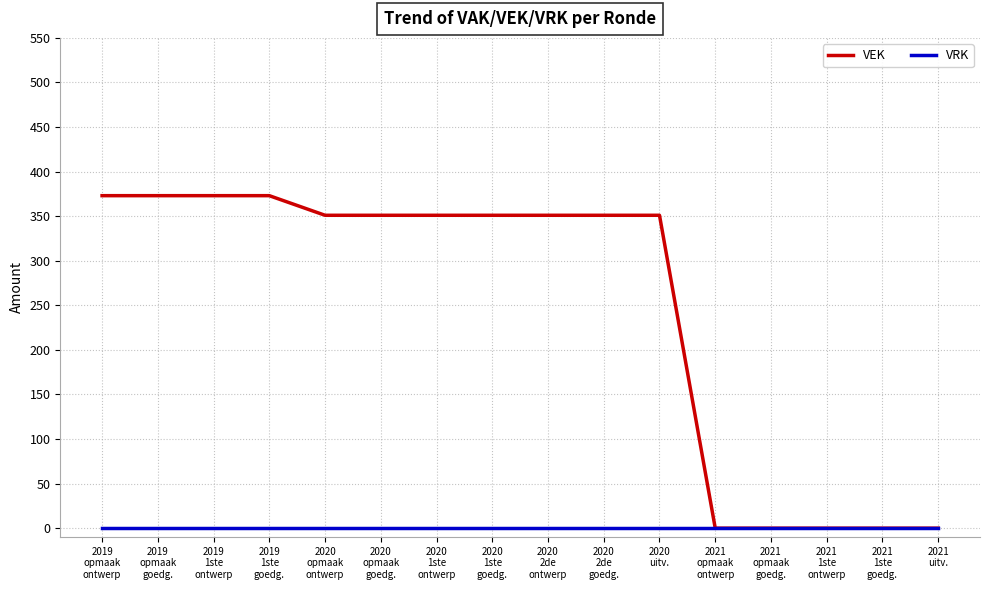

List the series in order of their overall mean, highest first.

VEK, VRK